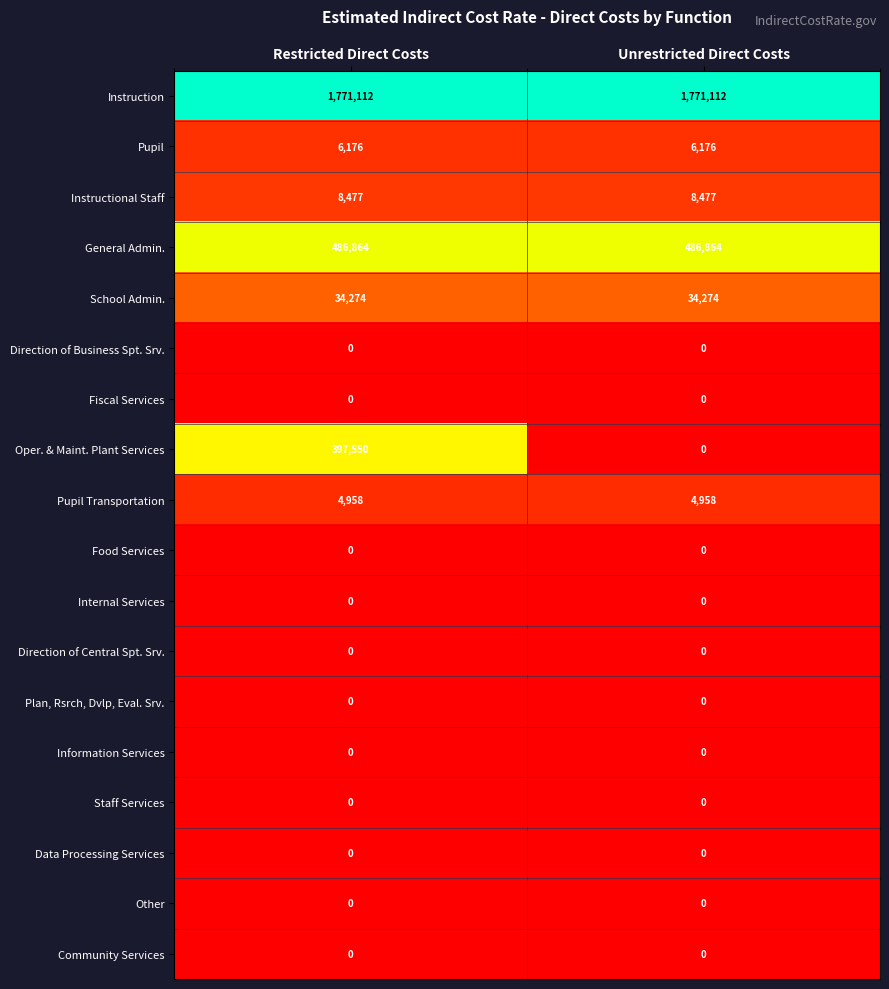

What is the difference between the highest and lowest values at Unrestricted Direct Costs?

1771112